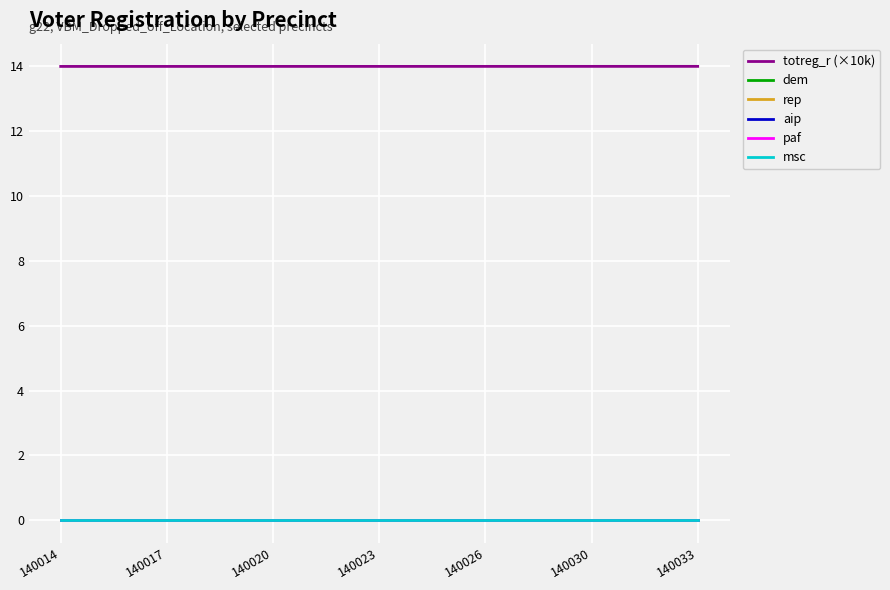

What is the sum of all totreg_r (×10k) values?

266.0